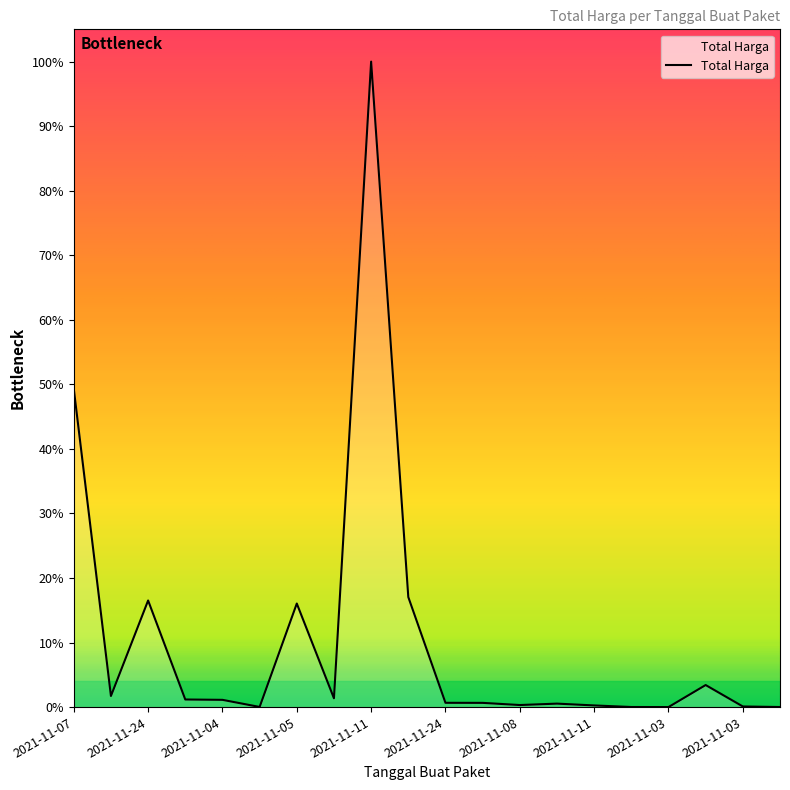

Is this an area chart (filled region under the line)?

Yes